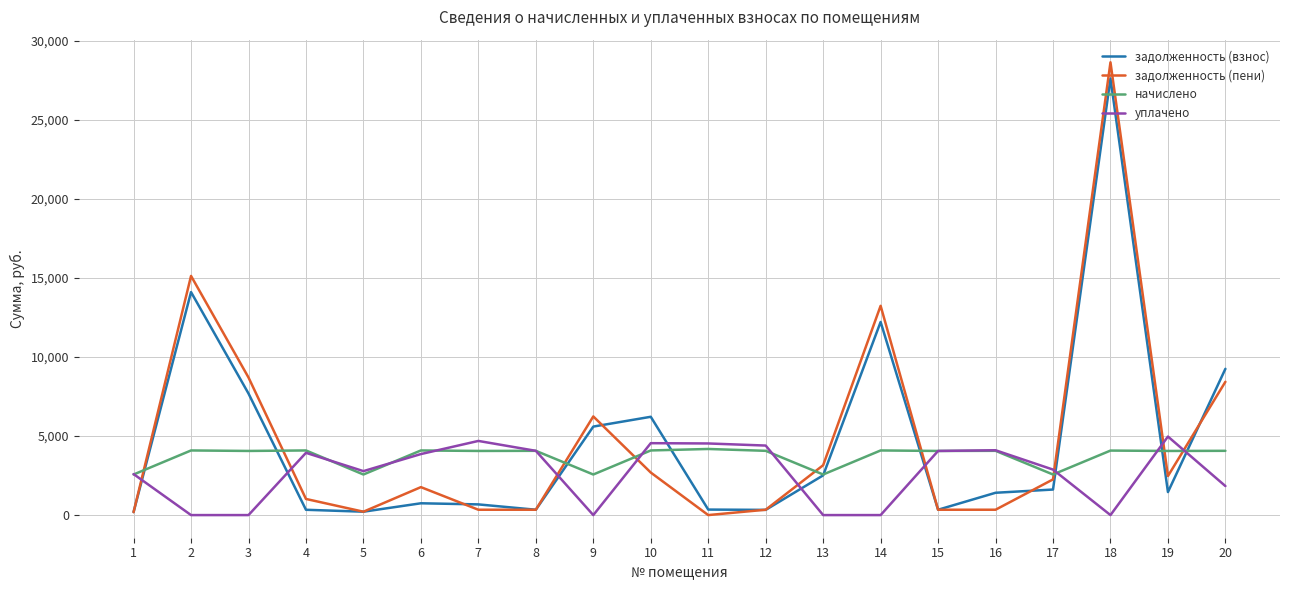

After their last crossing, which series has the higher values: уплачено or задолженность (взнос)?

задолженность (взнос)